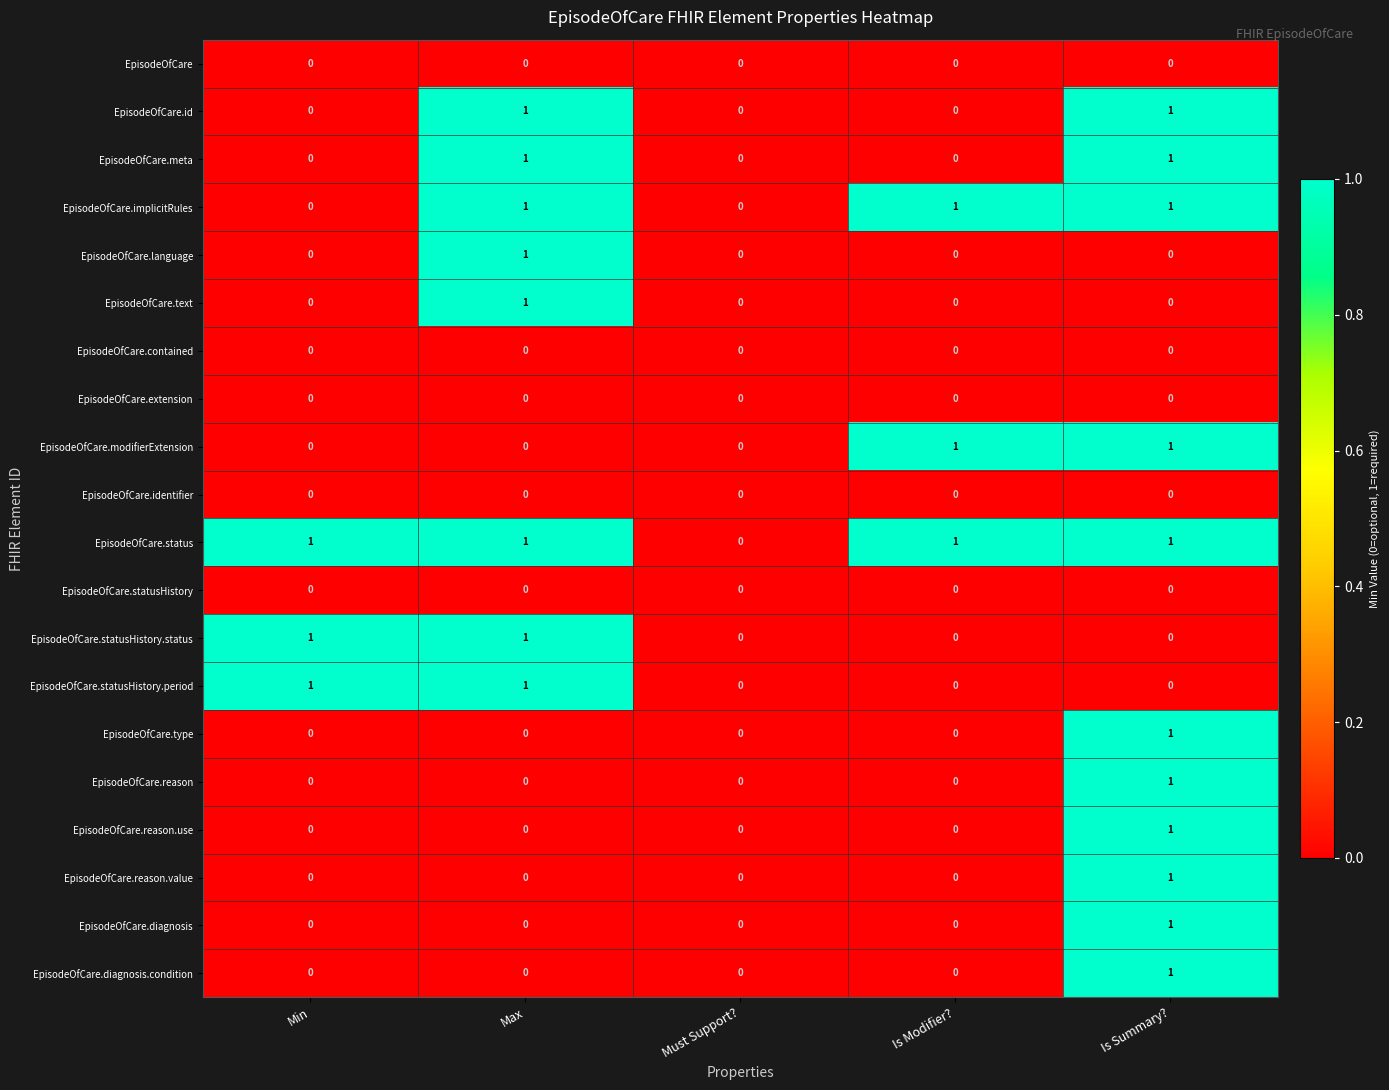

At which category is the sum across all series the highest?

Is Summary?